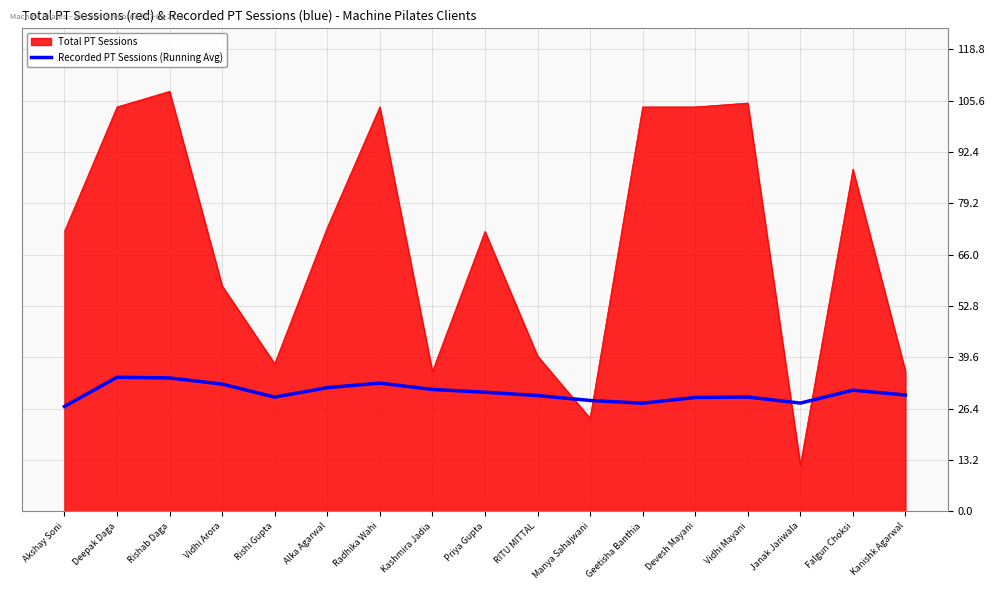

Read the Total PT Sessions value at Rishab Daga.

108.0